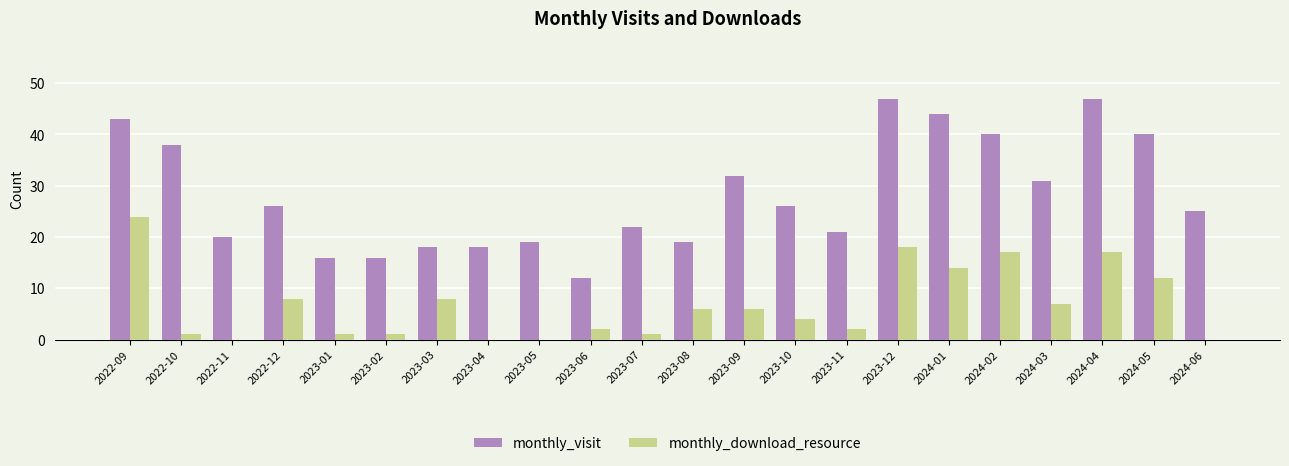

Which series changed the most between 2022-10 and 2023-05?

monthly_visit